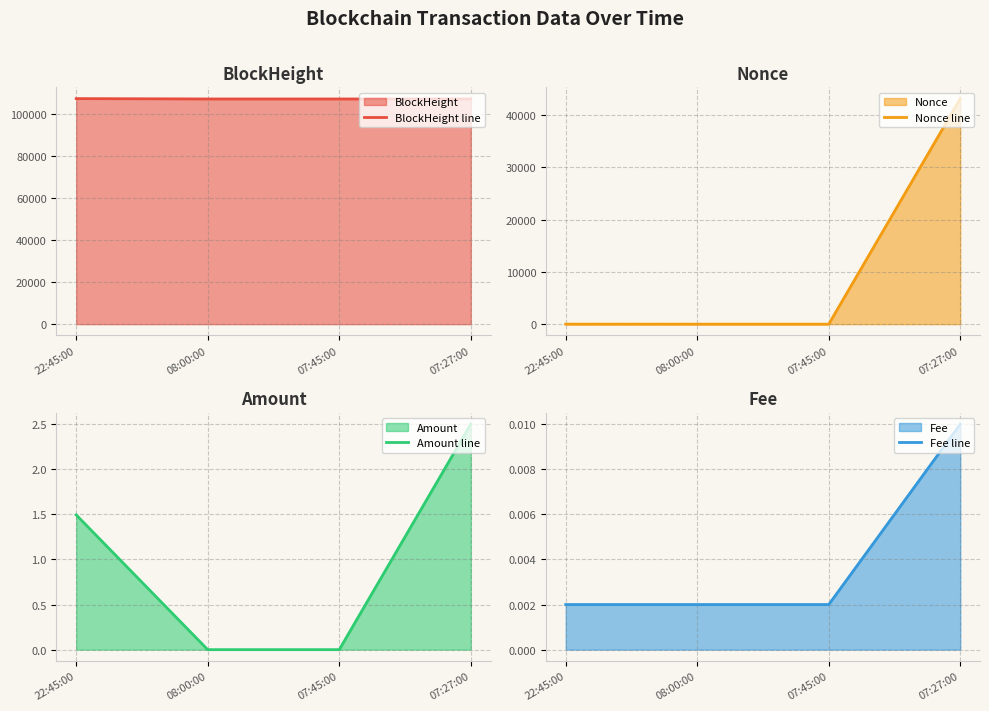

Reading left to right, transcribe all the data shown in this chart.

BlockHeight line: 22:45:00=107224.0	08:00:00=107056.0	07:45:00=107054.0	07:27:00=107050.0
Nonce line: 22:45:00=2.0	08:00:00=1.0	07:45:00=0.0	07:27:00=43144.0
Amount line: 22:45:00=1.5	08:00:00=0.0	07:45:00=0.0	07:27:00=2.5
Fee line: 22:45:00=0.0	08:00:00=0.0	07:45:00=0.0	07:27:00=0.0